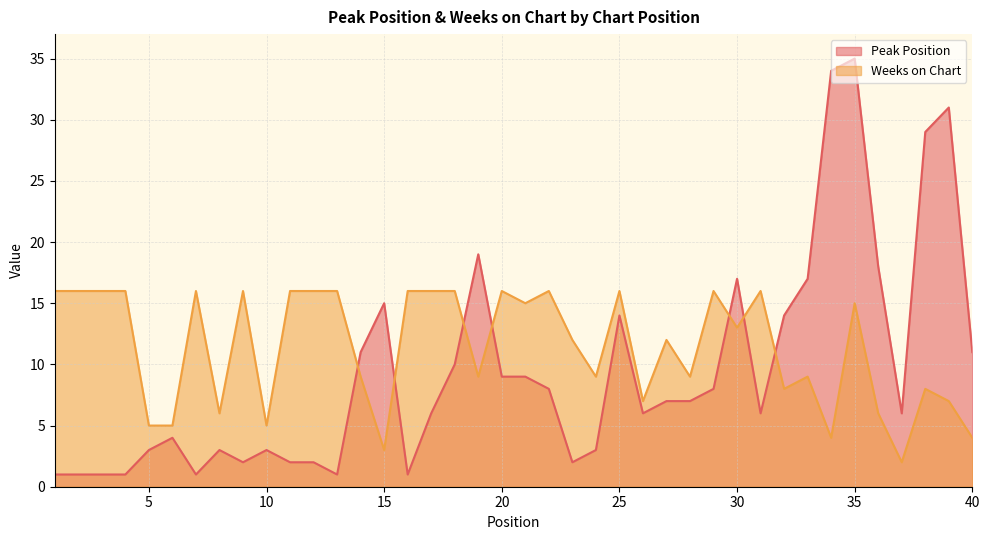

In Weeks on Chart, how many points are lower than both neighbors (excluding endpoints)?

12